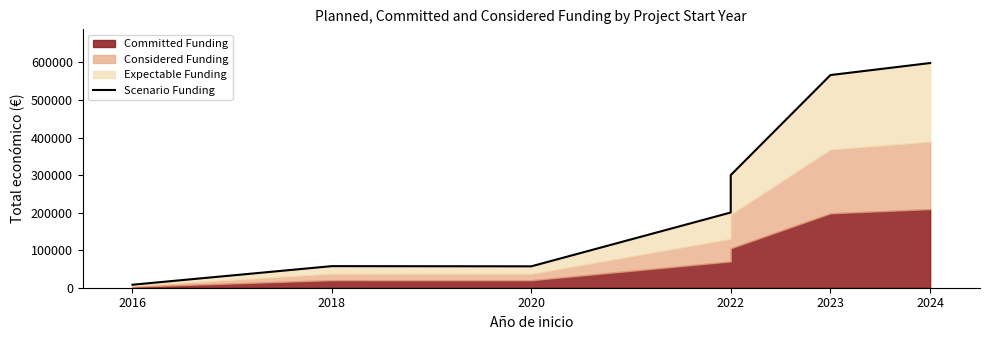

Does the chart display data point markers on the line(s)?

No